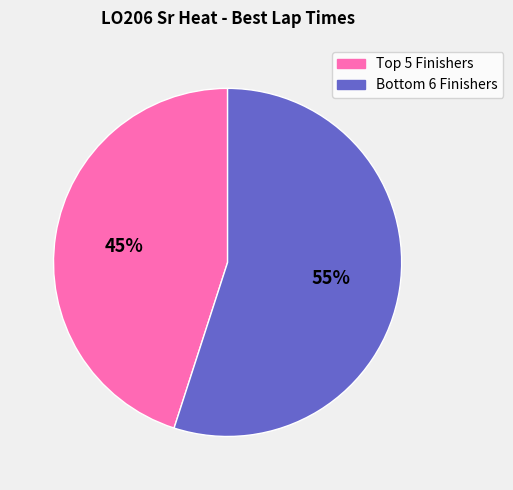

How many slices are in this pie chart?

2